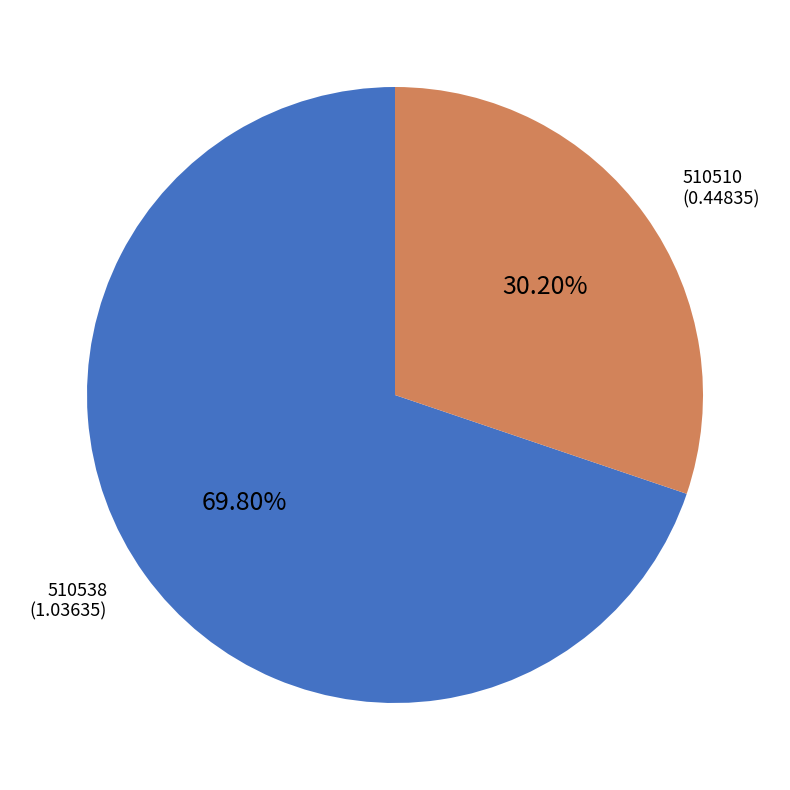

Is there any slice that represents more than half of the pie?

Yes